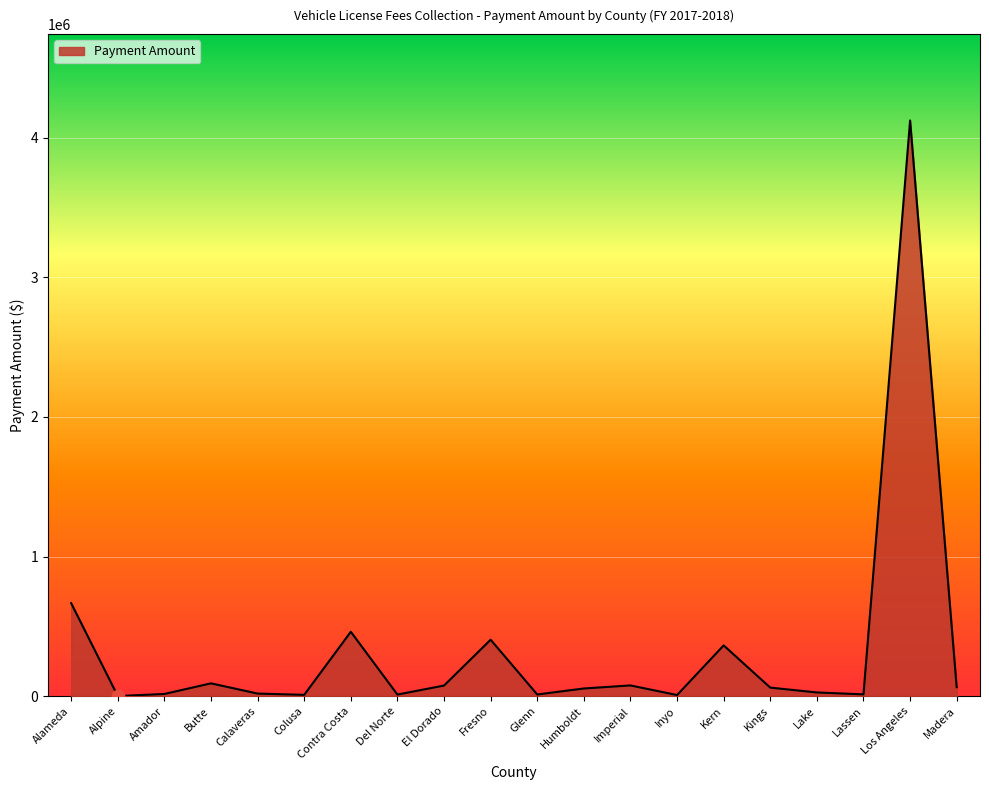

Approximately how many times larger is the value at Colusa compared to Calaveras?

0.5